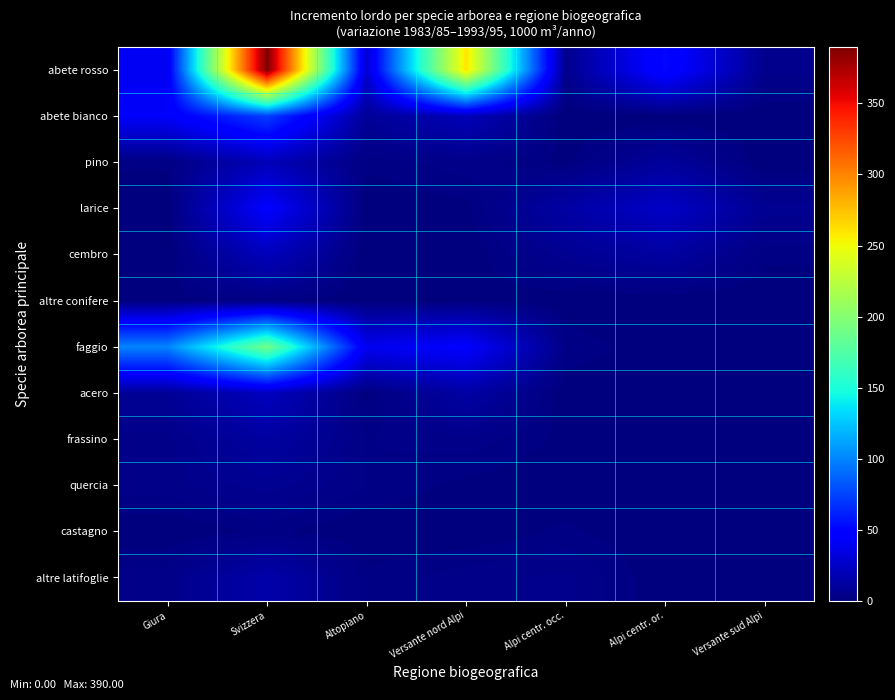

Reading left to right, extract all data points from this chart.

abete rosso: Giura=40	Svizzera=390	Altopiano=28	Versante nord Alpi=260	Alpi centr. occ.=5	Alpi centr. or.=52	Versante sud Alpi=5
abete bianco: Giura=43	Svizzera=73	Altopiano=9	Versante nord Alpi=20	Alpi centr. occ.=0	Alpi centr. or.=0	Versante sud Alpi=0
pino: Giura=2	Svizzera=20	Altopiano=2	Versante nord Alpi=4	Alpi centr. occ.=1	Alpi centr. or.=10	Versante sud Alpi=0
larice: Giura=0	Svizzera=45	Altopiano=0	Versante nord Alpi=1	Alpi centr. occ.=13	Alpi centr. or.=25	Versante sud Alpi=7
cembro: Giura=0	Svizzera=21	Altopiano=0	Versante nord Alpi=0	Alpi centr. occ.=7	Alpi centr. or.=12	Versante sud Alpi=2
altre conifere: Giura=1	Svizzera=2	Altopiano=0	Versante nord Alpi=1	Alpi centr. occ.=0	Alpi centr. or.=0	Versante sud Alpi=0
faggio: Giura=100	Svizzera=190	Altopiano=39	Versante nord Alpi=45	Alpi centr. occ.=3	Alpi centr. or.=0	Versante sud Alpi=0
acero: Giura=8	Svizzera=22	Altopiano=1	Versante nord Alpi=13	Alpi centr. occ.=0	Alpi centr. or.=0	Versante sud Alpi=0
frassino: Giura=4	Svizzera=12	Altopiano=3	Versante nord Alpi=4	Alpi centr. occ.=1	Alpi centr. or.=0	Versante sud Alpi=0
quercia: Giura=4	Svizzera=7	Altopiano=3	Versante nord Alpi=1	Alpi centr. occ.=0	Alpi centr. or.=0	Versante sud Alpi=0
castagno: Giura=0	Svizzera=2	Altopiano=0	Versante nord Alpi=0	Alpi centr. occ.=2	Alpi centr. or.=0	Versante sud Alpi=0
altre latifoglie: Giura=4	Svizzera=15	Altopiano=2	Versante nord Alpi=4	Alpi centr. occ.=5	Alpi centr. or.=0	Versante sud Alpi=0